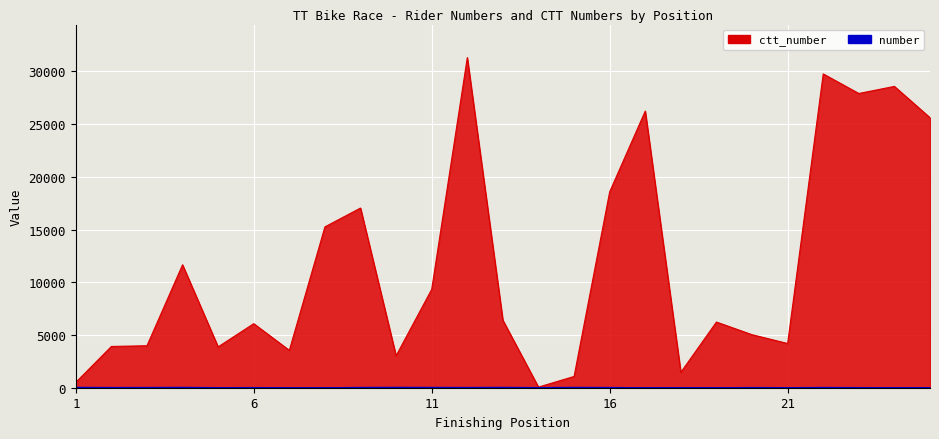

Rank the categories by ctt_number value from highest to lowest.

12, 22, 24, 23, 17, 25, 16, 9, 8, 4, 11, 13, 19, 6, 20, 21, 3, 2, 5, 7, 10, 18, 15, 1, 14